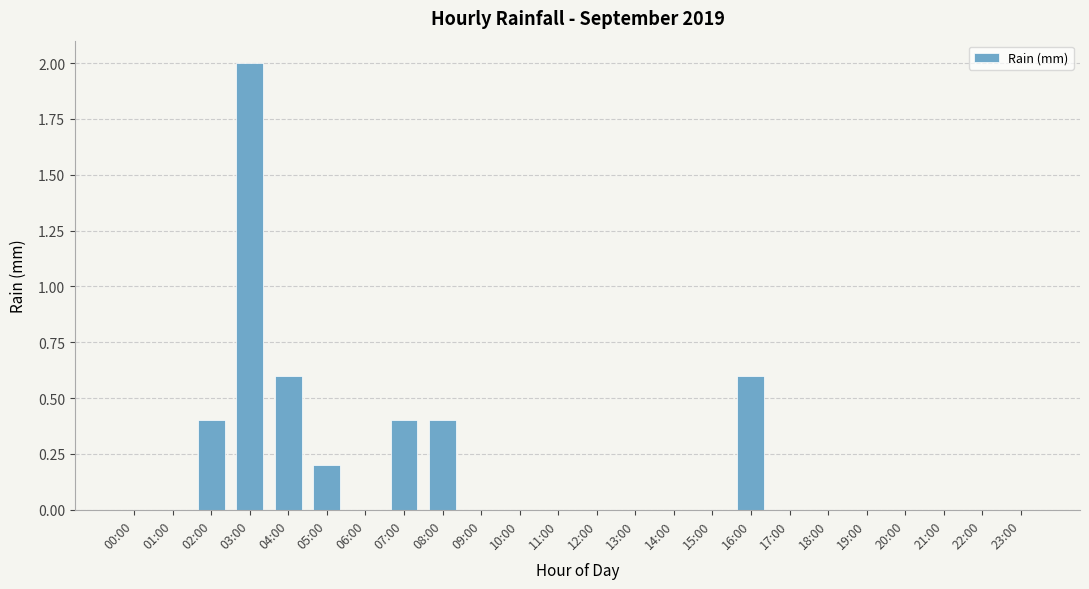

Reading left to right, list all the values displayed in this chart.

0.0	0.0	0.4	2.0	0.6	0.2	0.0	0.4	0.4	0.0	0.0	0.0	0.0	0.0	0.0	0.0	0.6	0.0	0.0	0.0	0.0	0.0	0.0	0.0